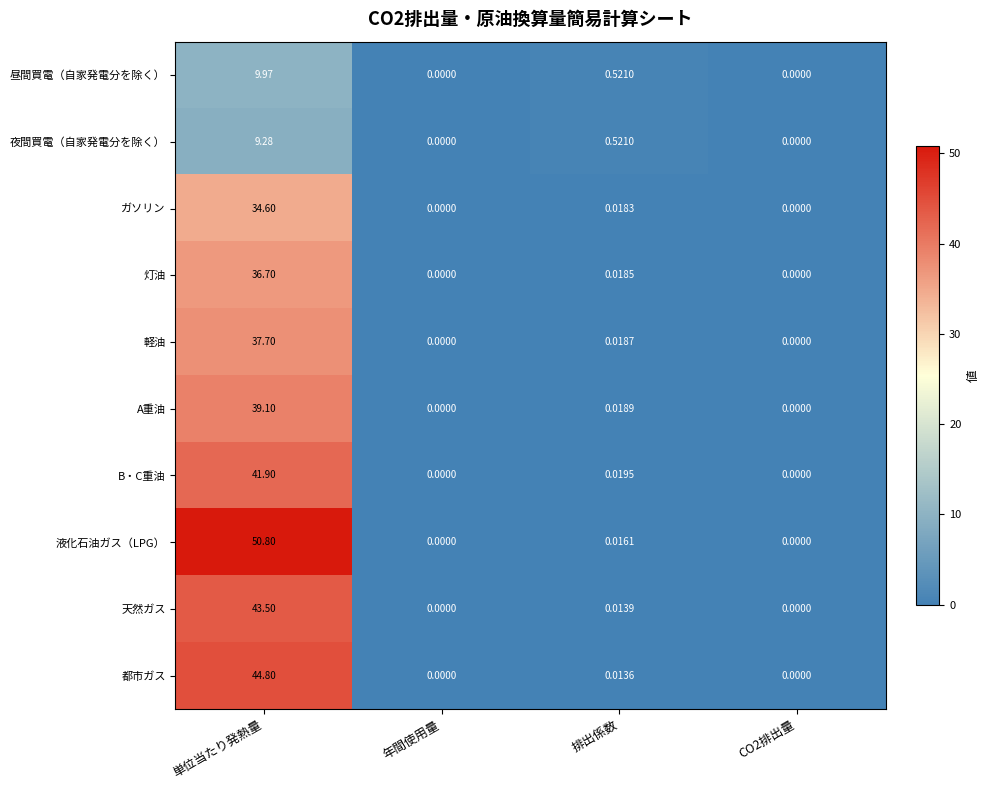

At which category is the sum across all series the highest?

単位当たり発熱量